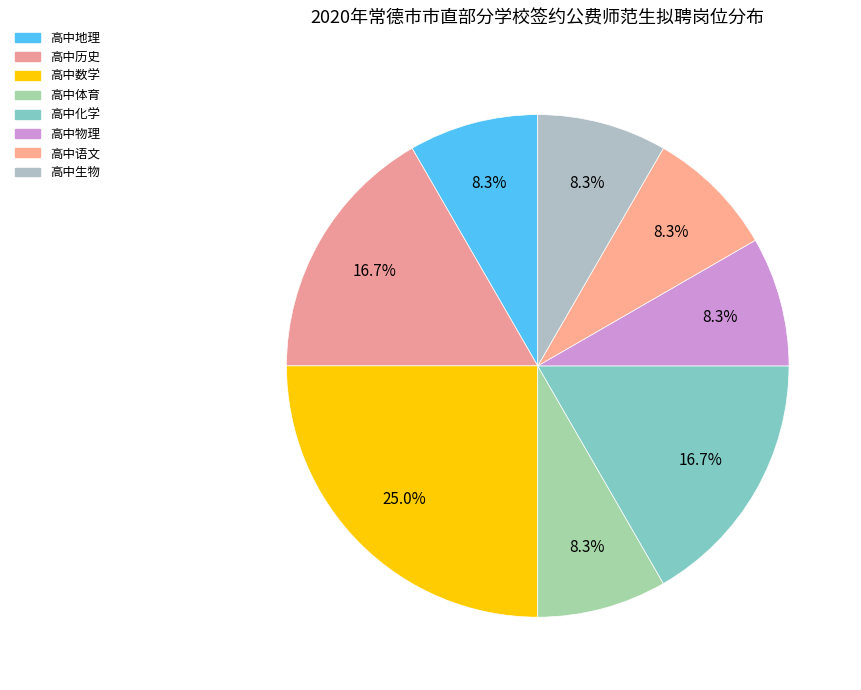

Does 高中化学 represent more than half of the total?

No